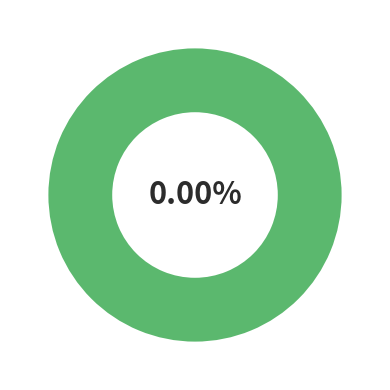

Is it true that Stock # is 0% of the pie?

True